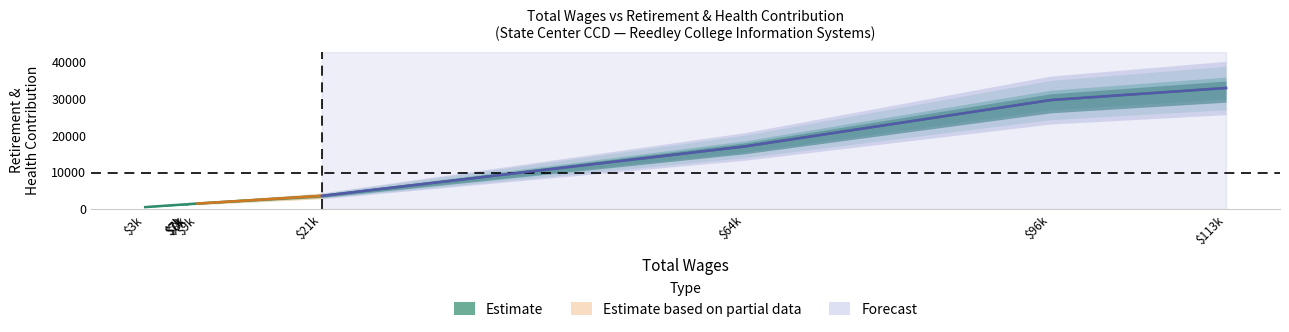

The value at 113887 is 12334. True or false?

False